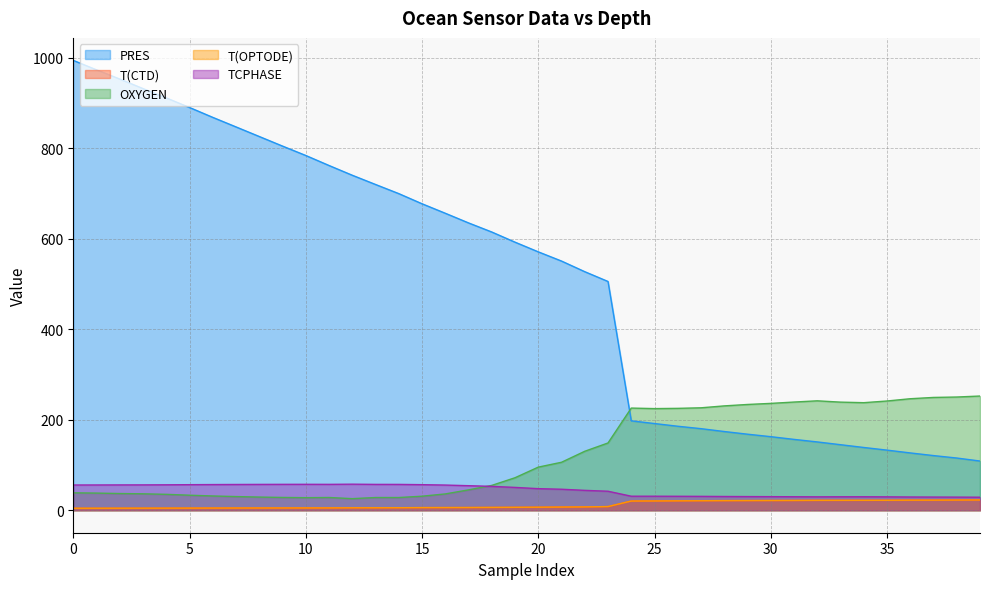

What is the maximum value shown in the chart?

994.7